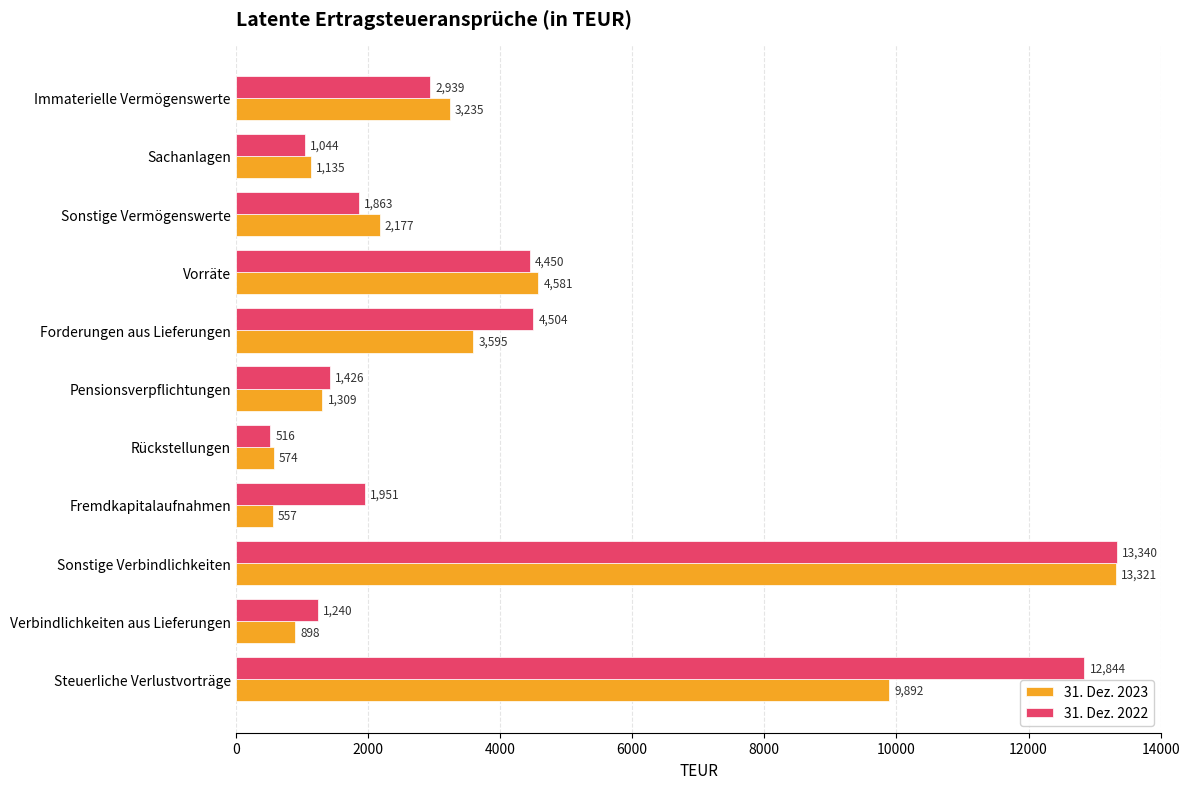

What is the difference between the maximum and minimum values in the 31. Dez. 2022 series?

12824